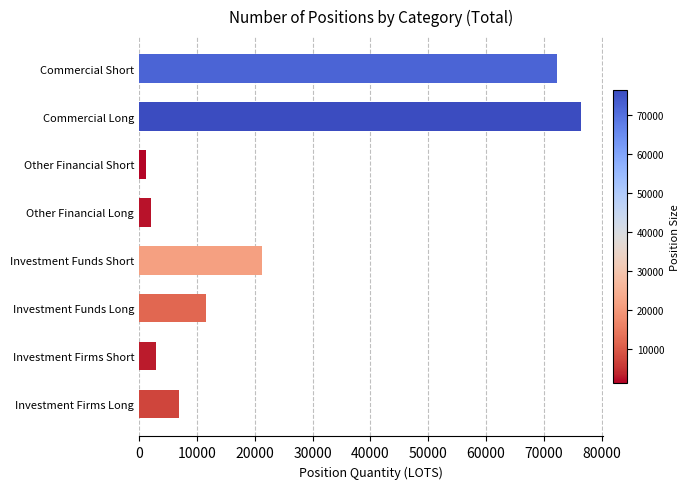

Rank the categories by value from lowest to highest.

Other Financial Short, Other Financial Long, Investment Firms Short, Investment Firms Long, Investment Funds Long, Investment Funds Short, Commercial Short, Commercial Long